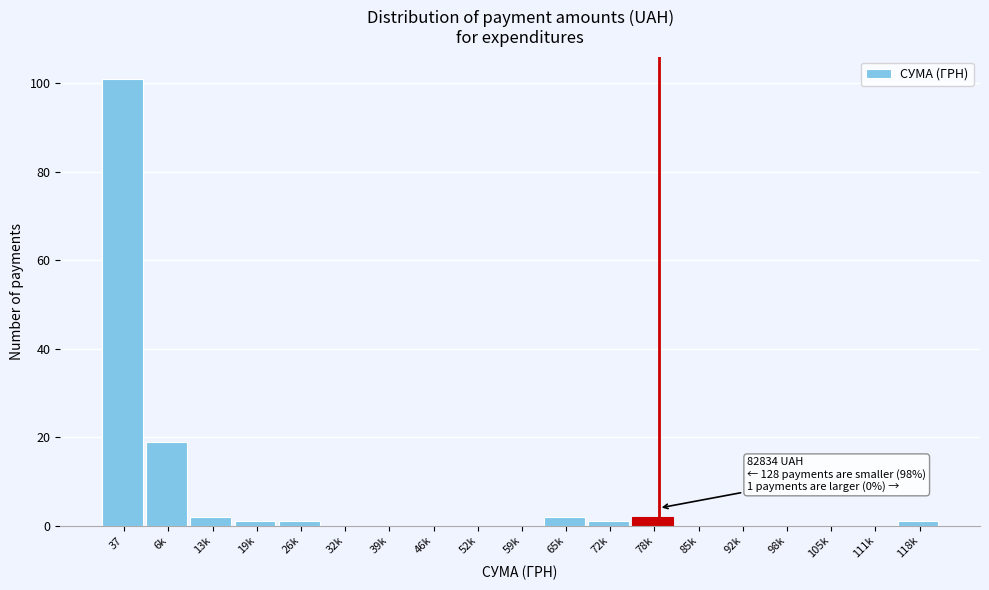

Reading left to right, transcribe all the data shown in this chart.

37=101	6k=19	13k=2	19k=1	26k=1	32k=0	39k=0	46k=0	52k=0	59k=0	65k=2	72k=1	78k=2	85k=0	92k=0	98k=0	105k=0	111k=0	118k=1